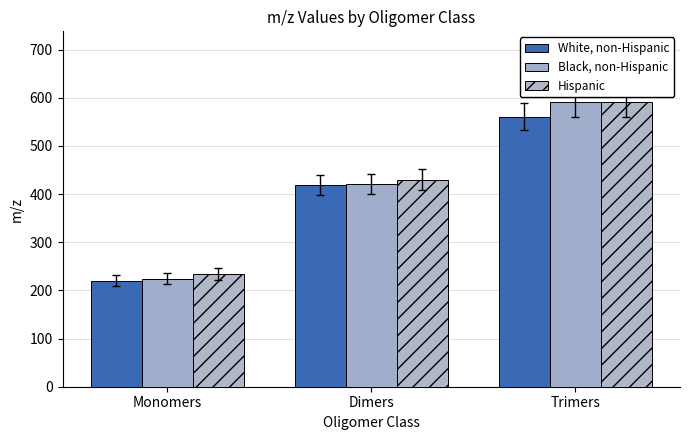

Reading left to right, list all the values displayed in this chart.

White, non-Hispanic: Monomers=220.0	Dimers=418.2	Trimers=560.2
Black, non-Hispanic: Monomers=224.0	Dimers=420.2	Trimers=590.2
Hispanic: Monomers=234.1	Dimers=430.2	Trimers=590.3